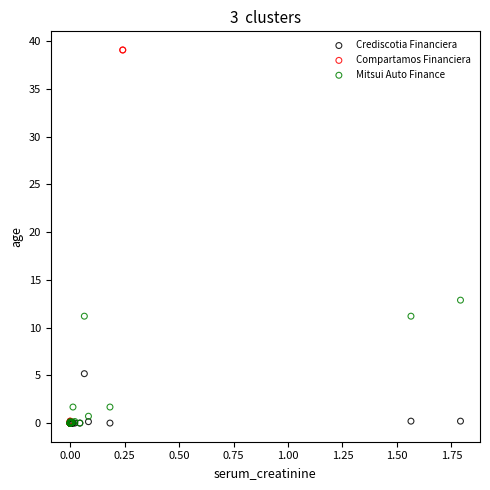

Which series has the largest Y range (max minus min)?

Compartamos Financiera